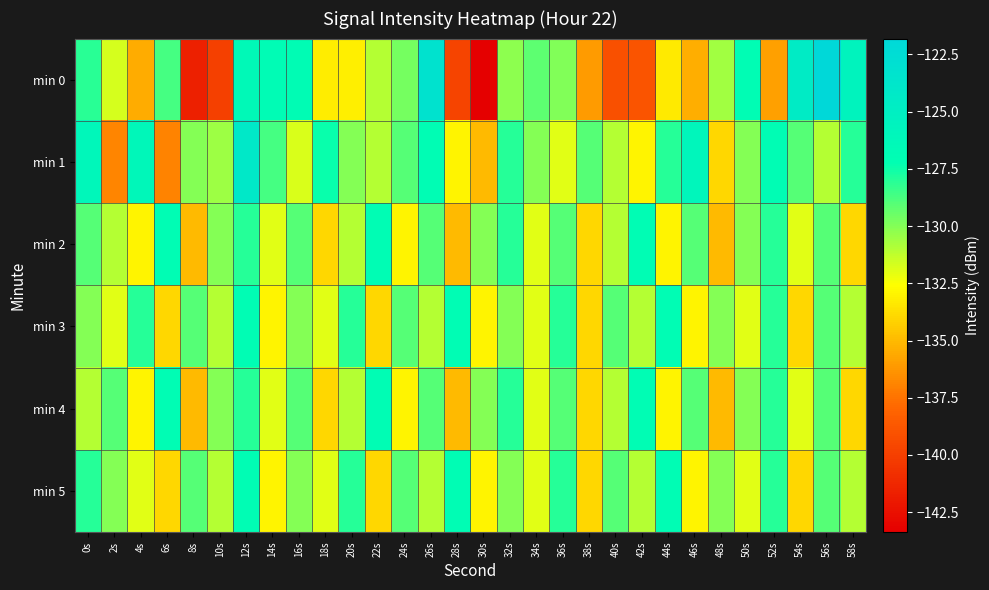

At which category does the chart reach its peak across all series?

56s